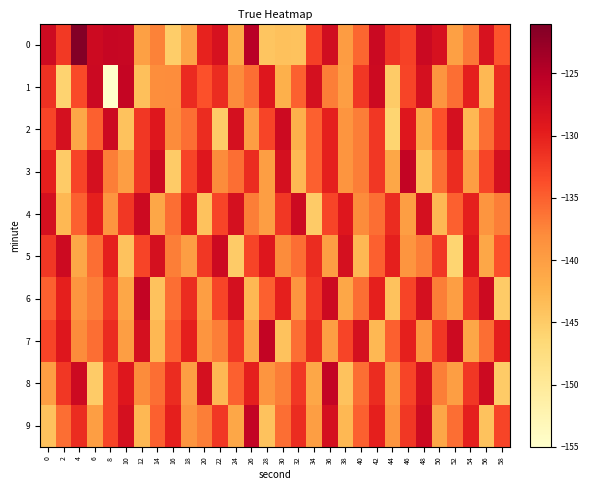

At which category is the sum across all series the highest?

36